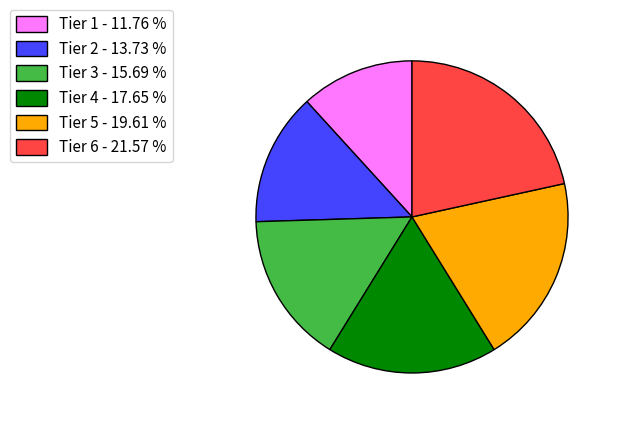

Combined, do Tier 1 - 11.76 % and Tier 5 - 19.61 % account for over 50%?

No